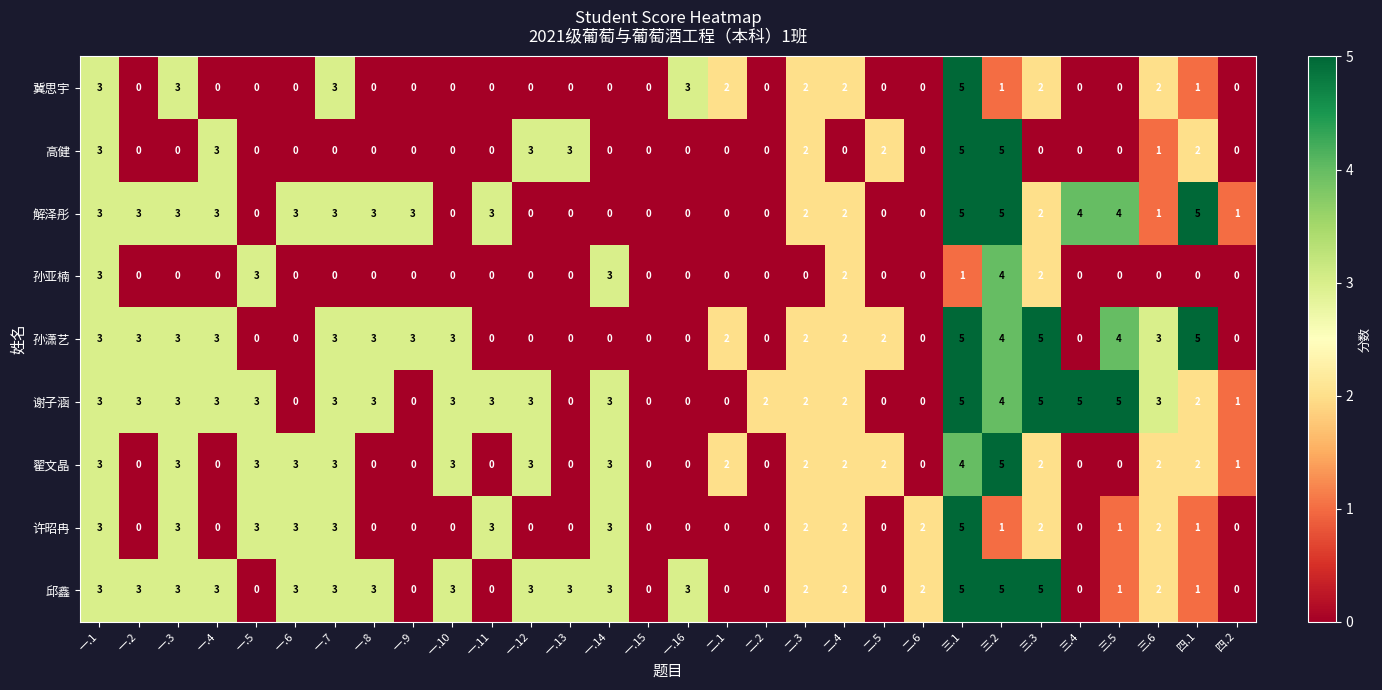

Is it true that 解泽彤 equals 0 at 二.5?

True